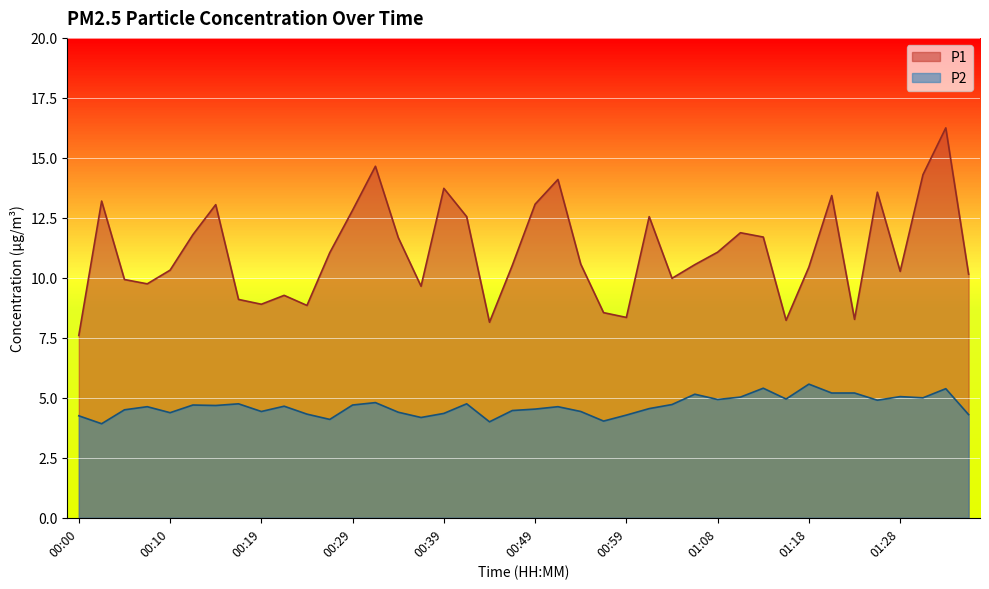

What is the difference between the maximum and second lowest values in the P1 series?

8.1